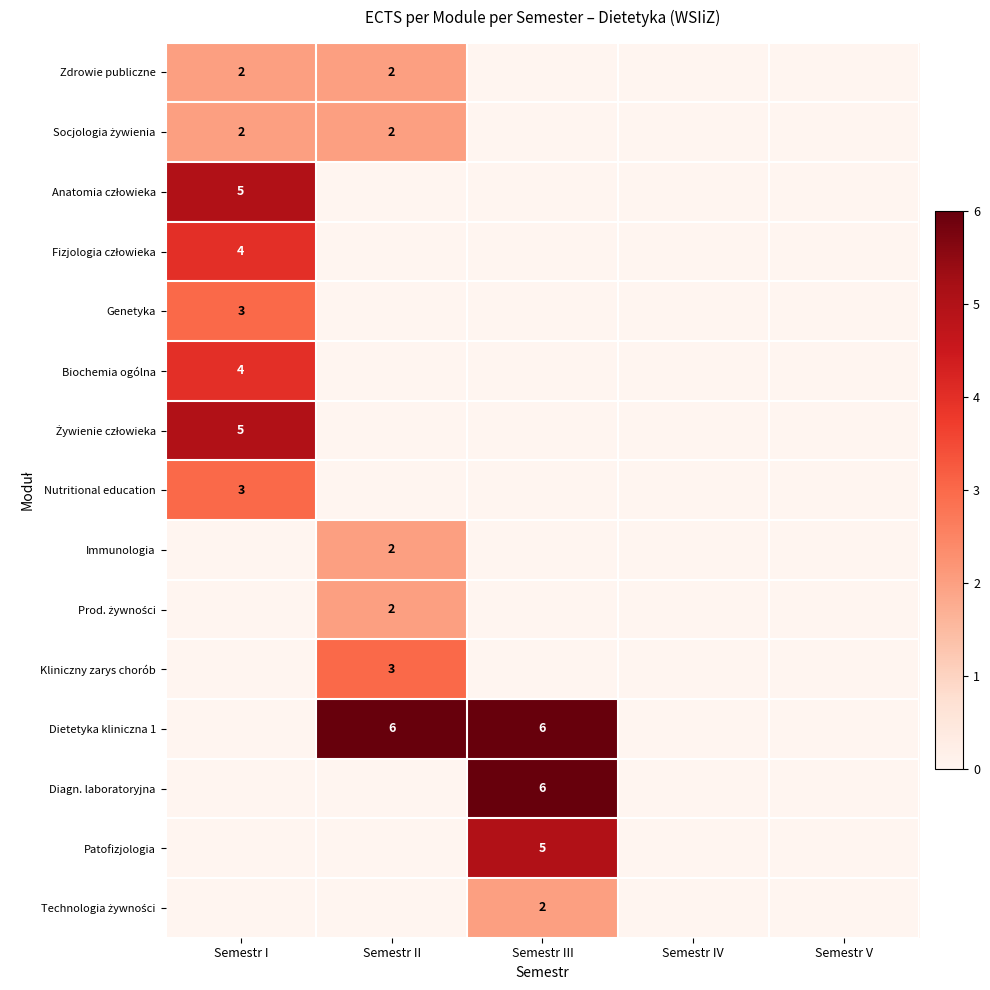

Is it true that Dietetyka kliniczna 1 equals 6 at Semestr III?

True